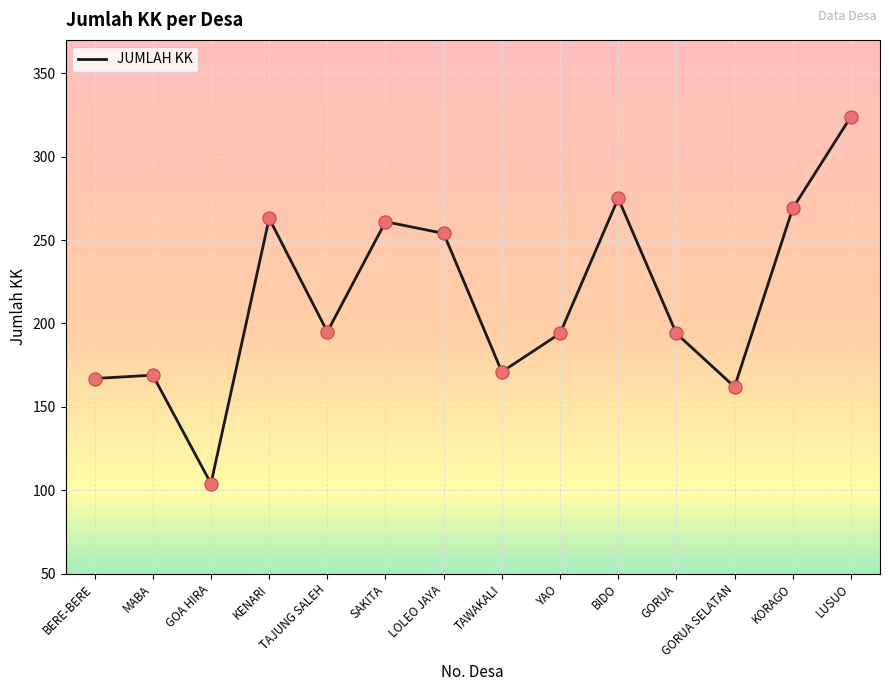

Which has a higher value, TAWAKALI or GOA HIRA?

TAWAKALI